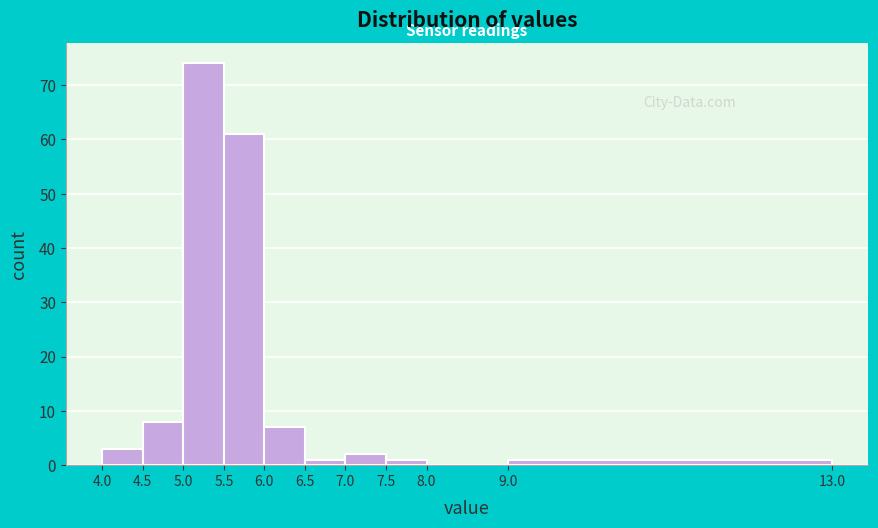

How tall is the bar that spans 7.0 to 7.5 on the x-axis? The values are not printed on the chart, so give them approximately, as read against the axis.

2